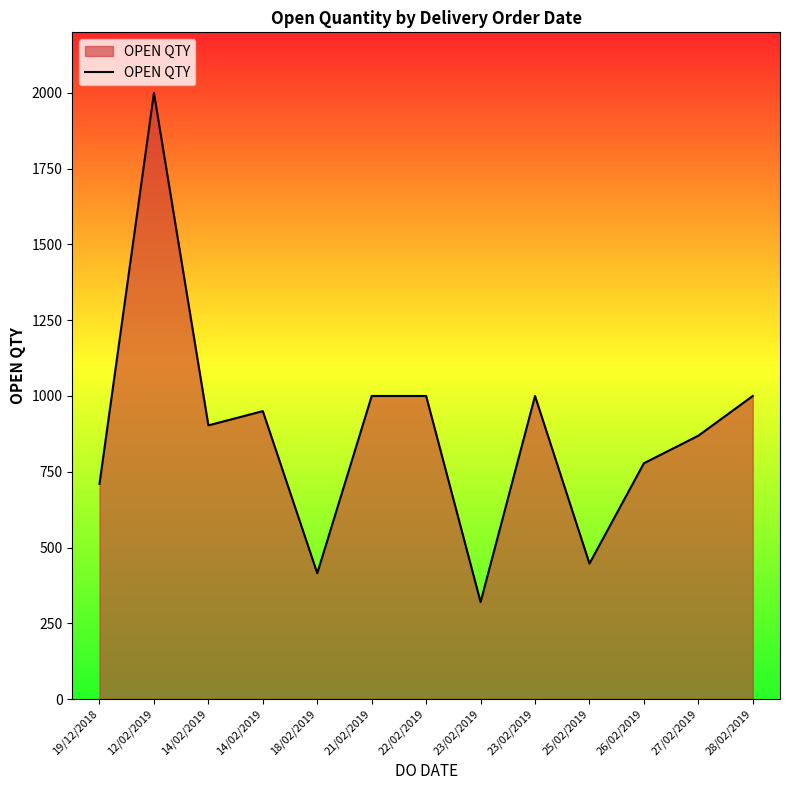

How many lines are shown in the chart?

1